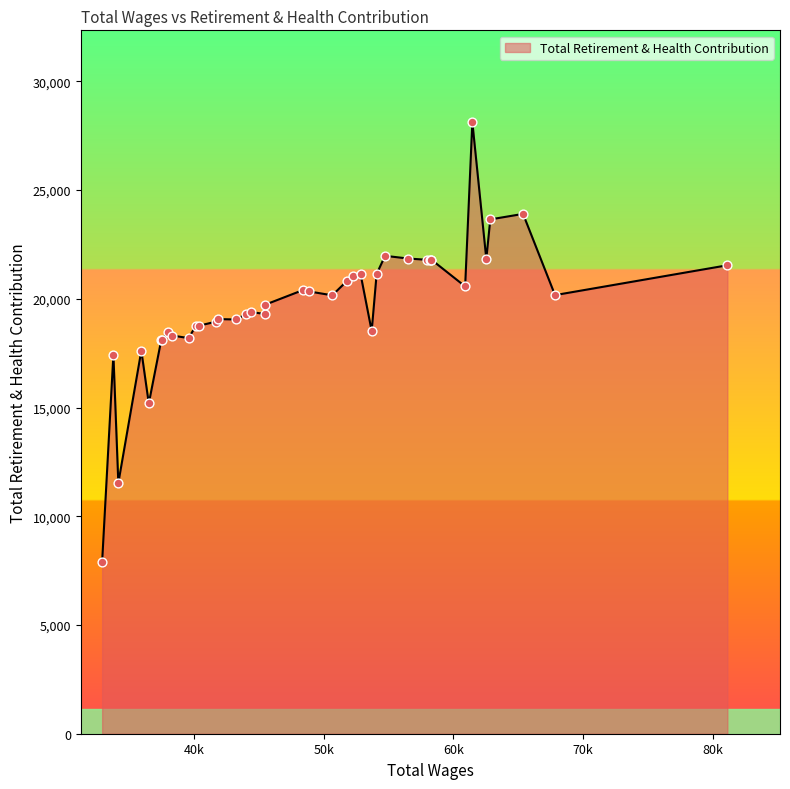

What is the maximum value shown in the chart?

28124